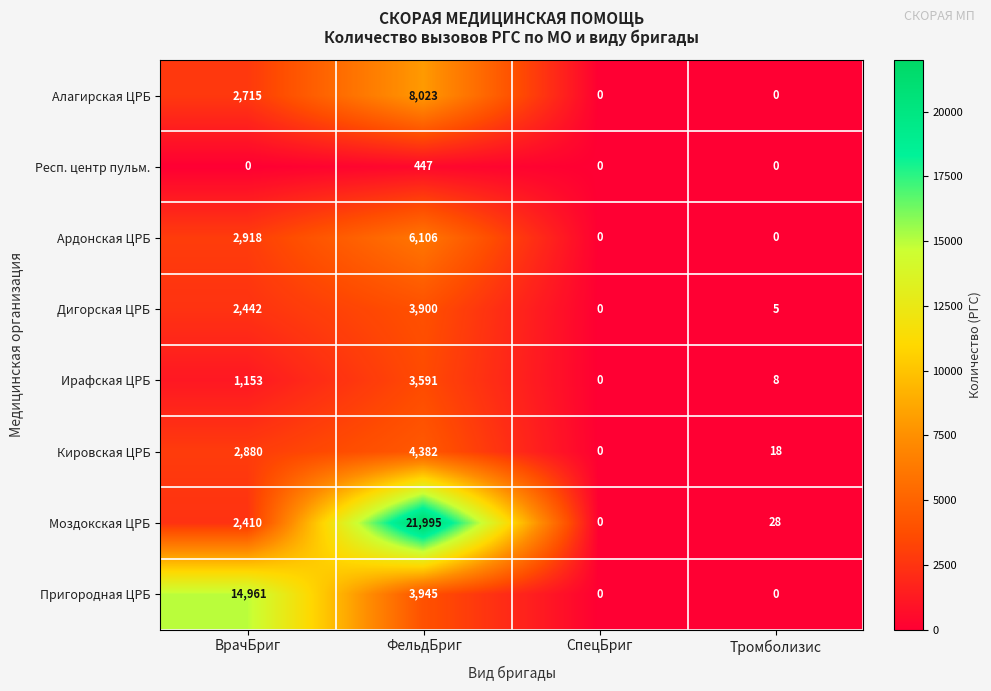

True or false: Моздокская ЦРБ has a value of 21995 at ФельдБриг.

True